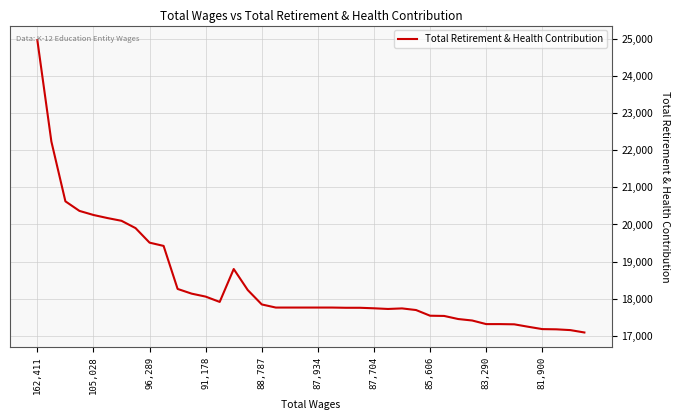

What is the difference between the maximum and minimum values?

7881